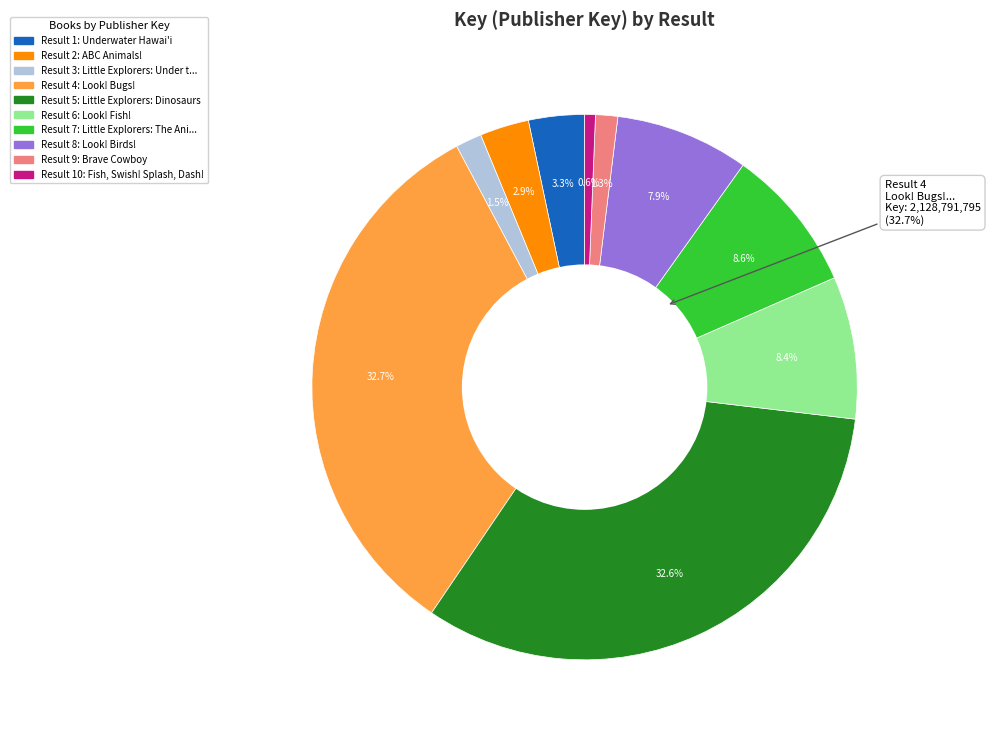

How many segments does this pie chart have?

10